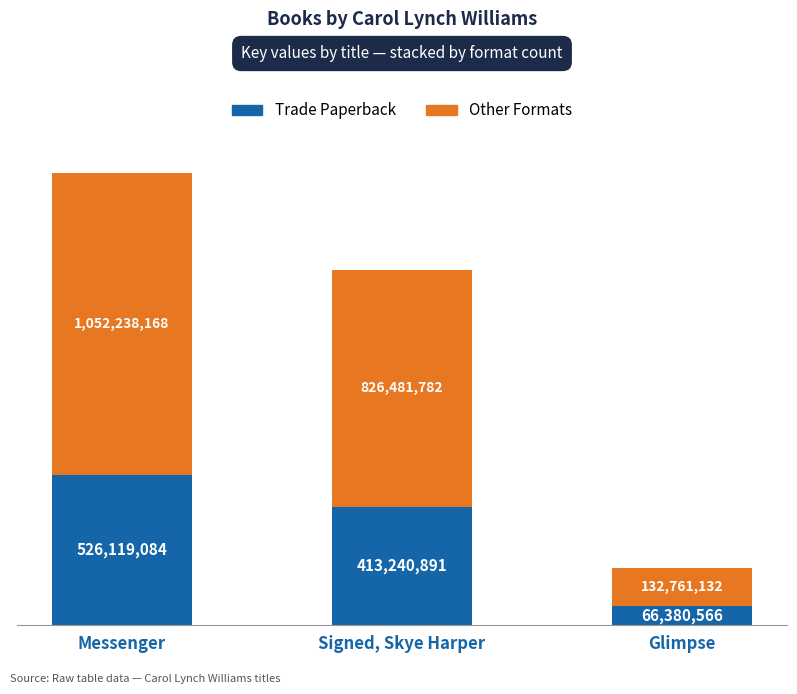

Between Messenger and Glimpse, which series saw the biggest shift?

Other Formats